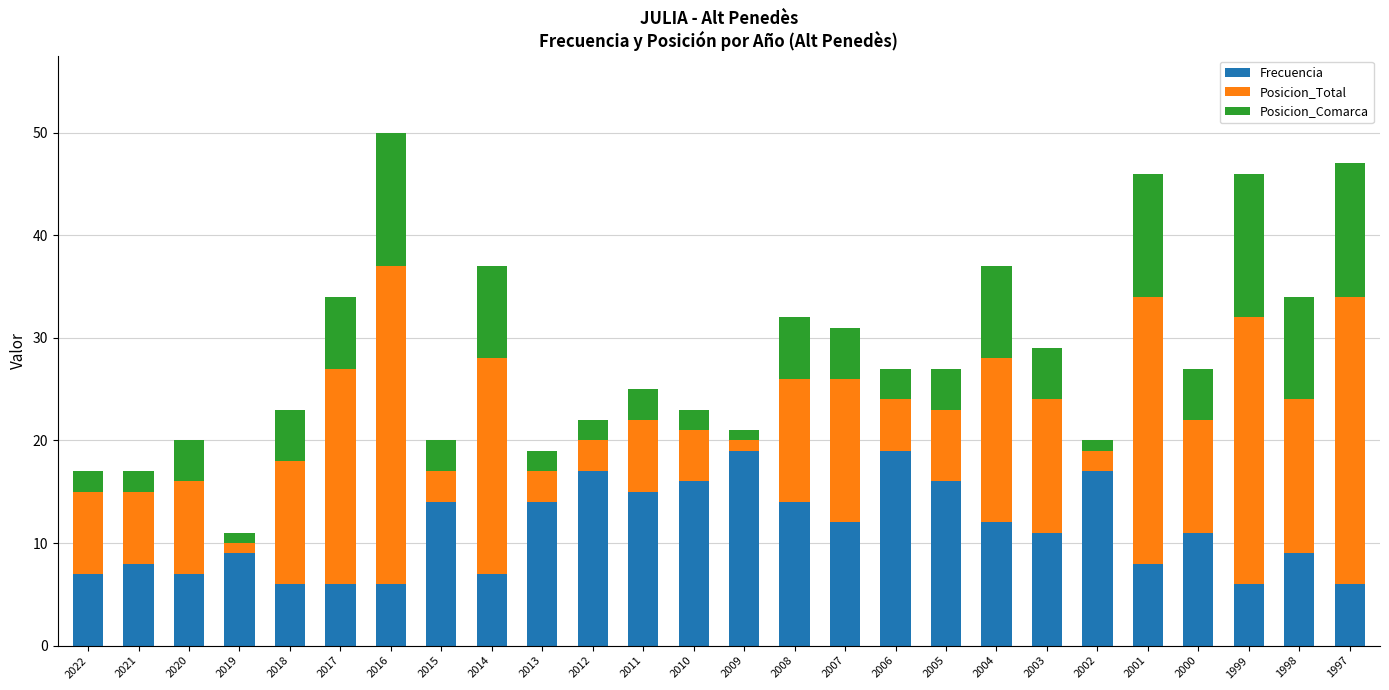

What is the total value across all series at 2013?

19